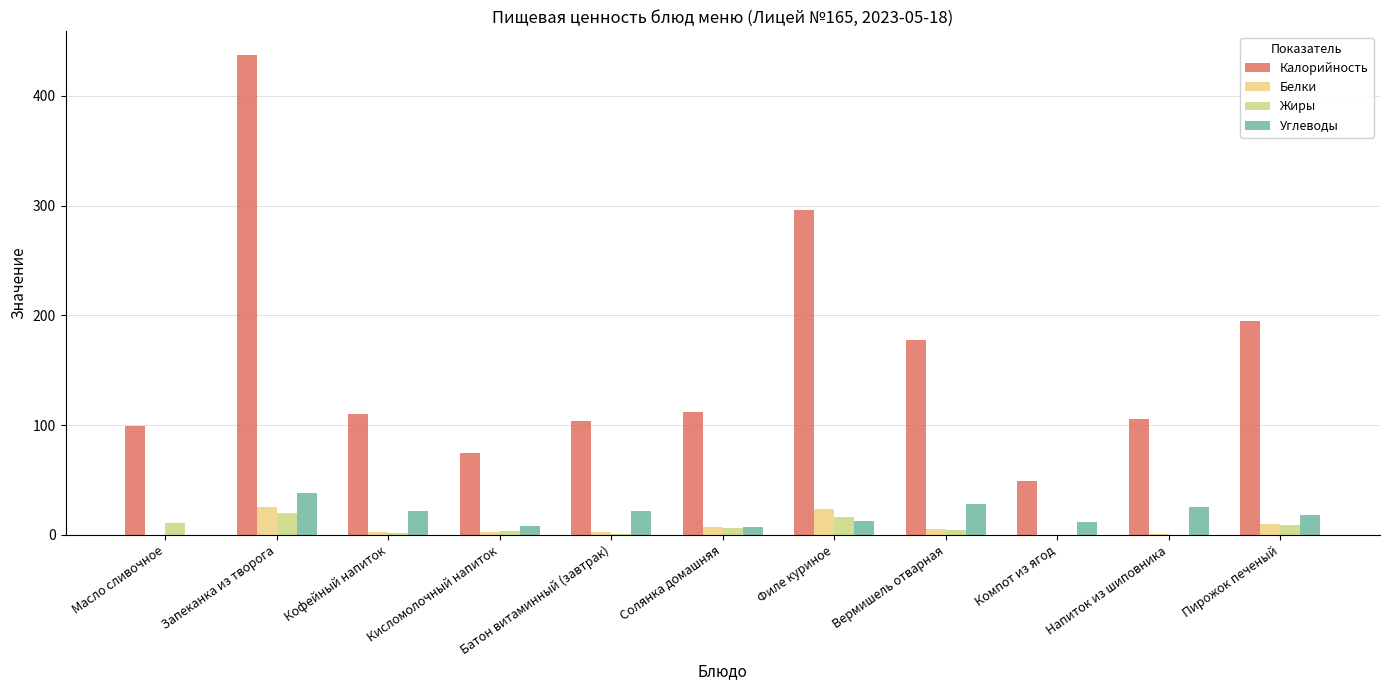

True or false: Углеводы has a value of 38.3 at Запеканка из творога.

True